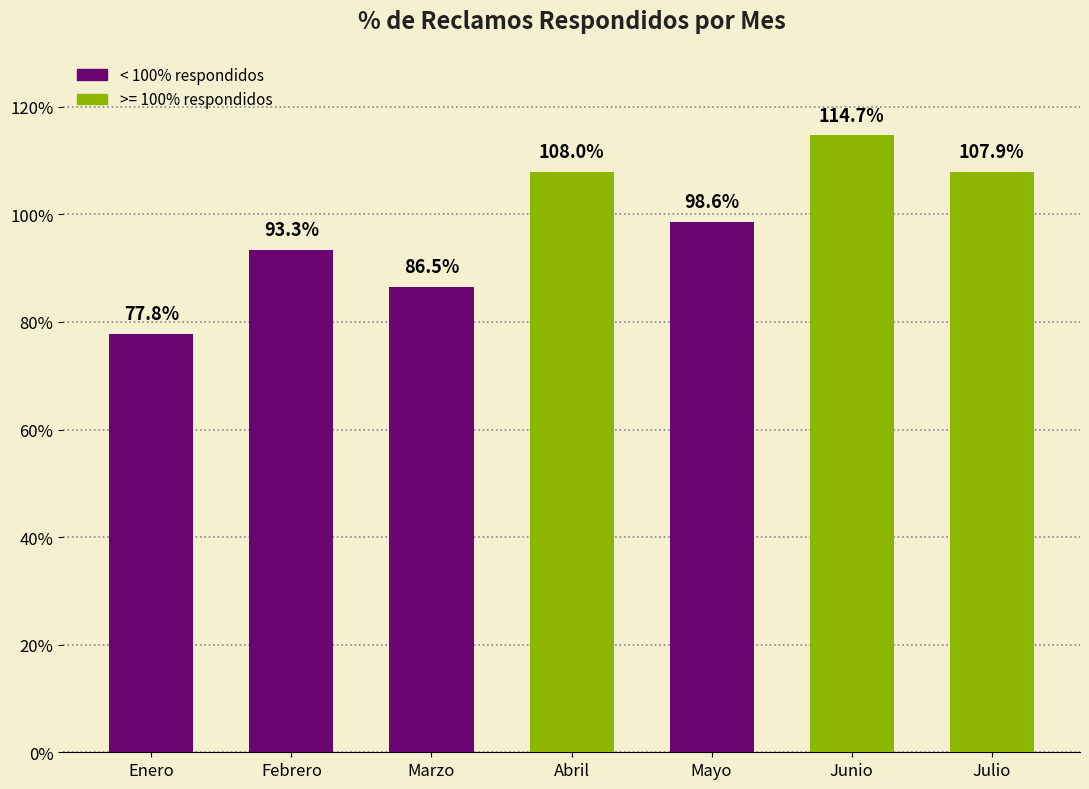

What is the average value?

1.0